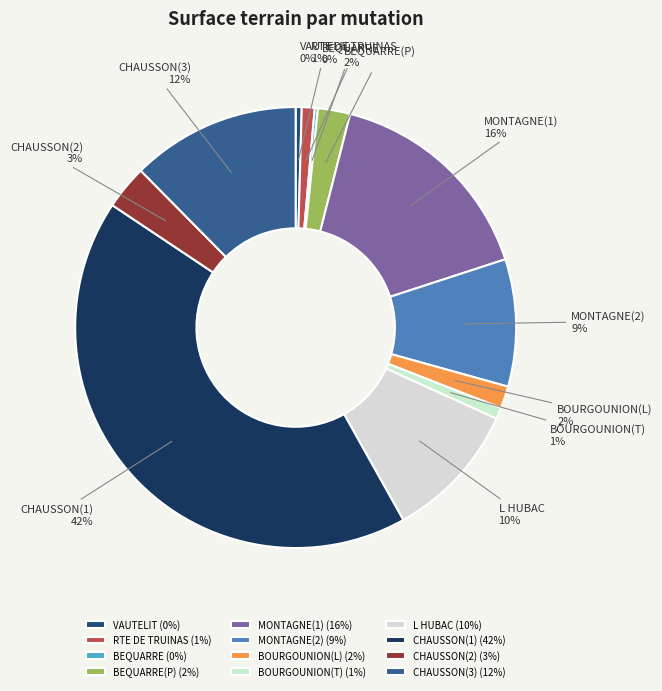

To the nearest percent, what is the average slice percentage?

8%